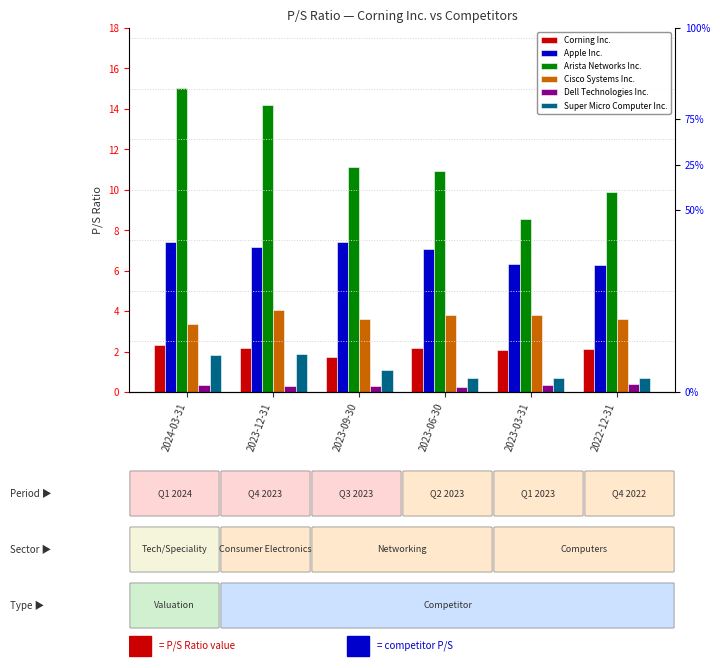

The Super Micro Computer Inc. series shows 1.1 at 2023-09-30. True or false?

True